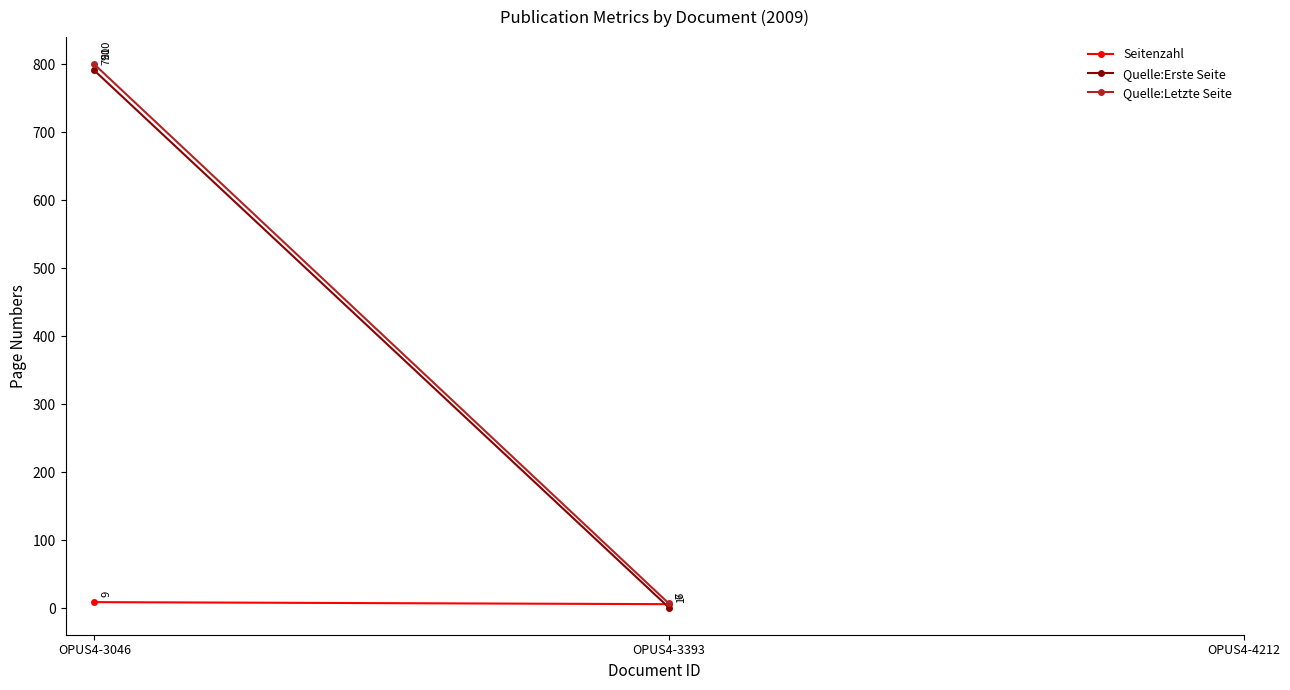

Which series has the largest range (max minus min)?

Quelle:Letzte Seite